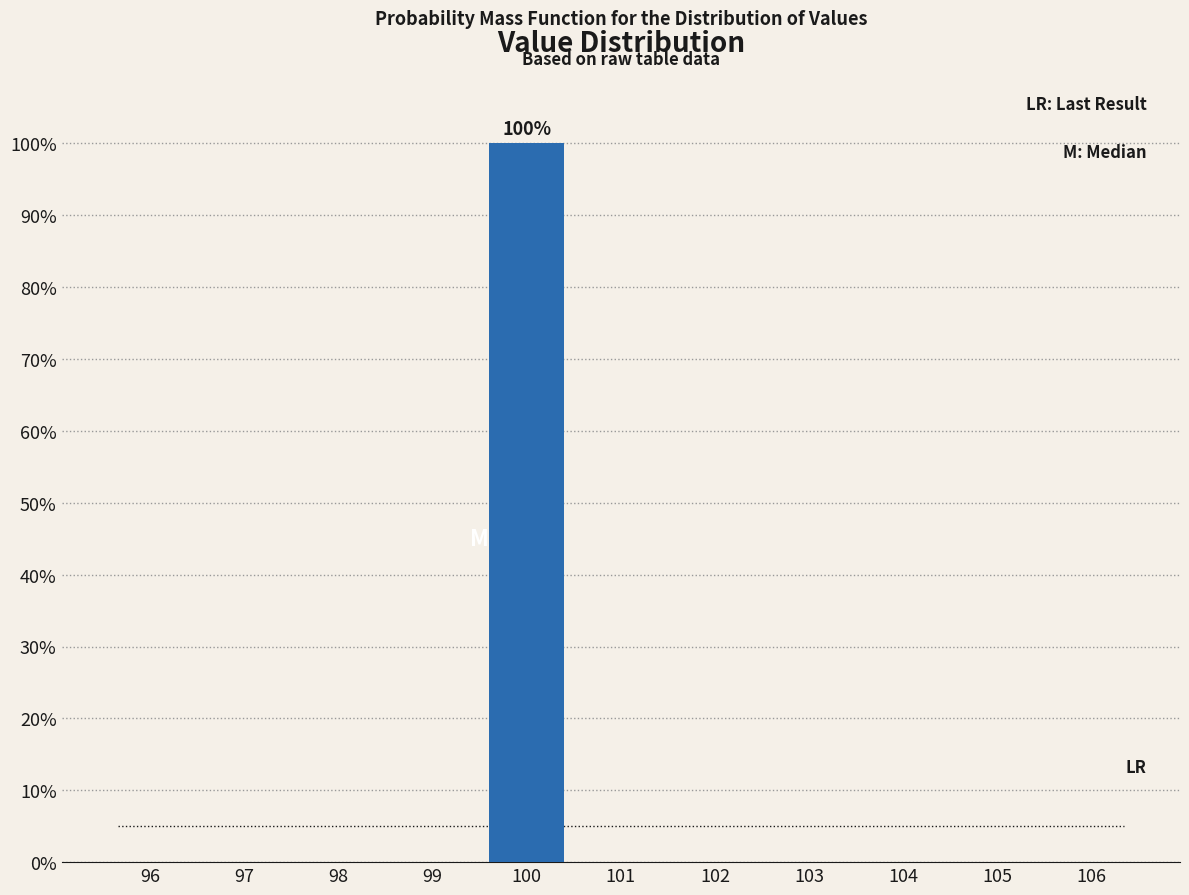

Reading right to left, extract all data points from this chart.

106=0	105=0	104=0	103=0	102=0	101=0	100=100	99=0	98=0	97=0	96=0